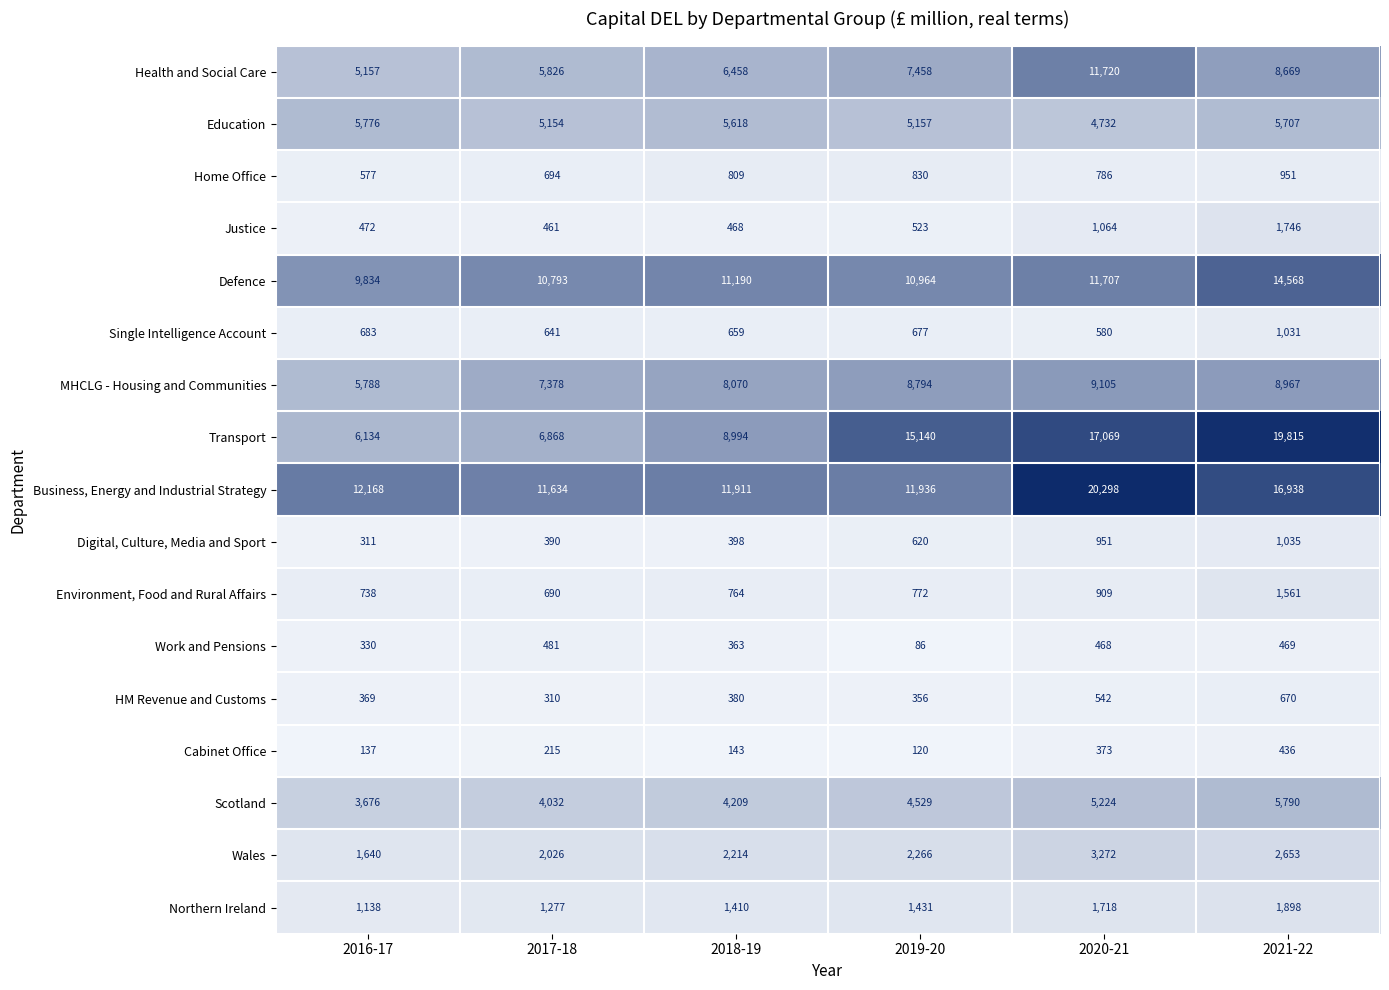

What is the sum of the MHCLG - Housing and Communities values at 2016-17 and 2021-22?

14755